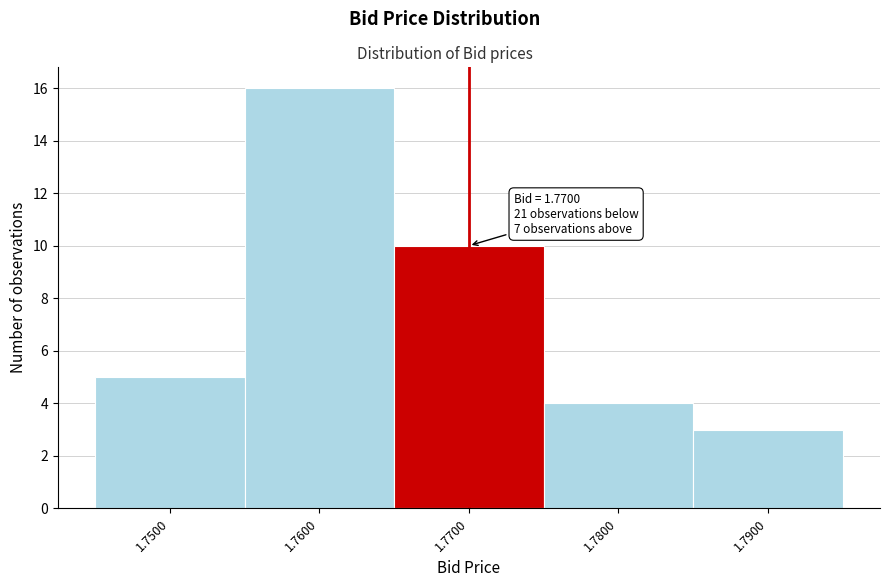

Which range on the x-axis has the tallest bar?

1.755 to 1.765